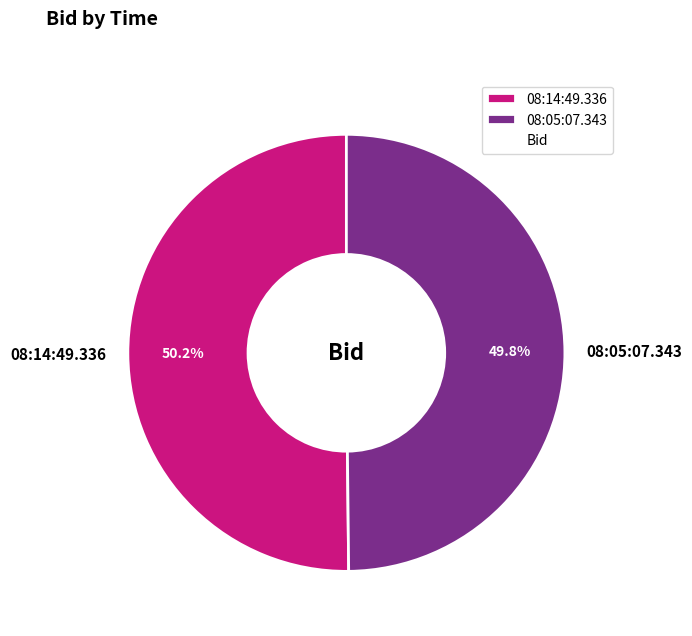

Do 08:14:49.336 and 08:05:07.343 together represent more than half of the pie?

Yes